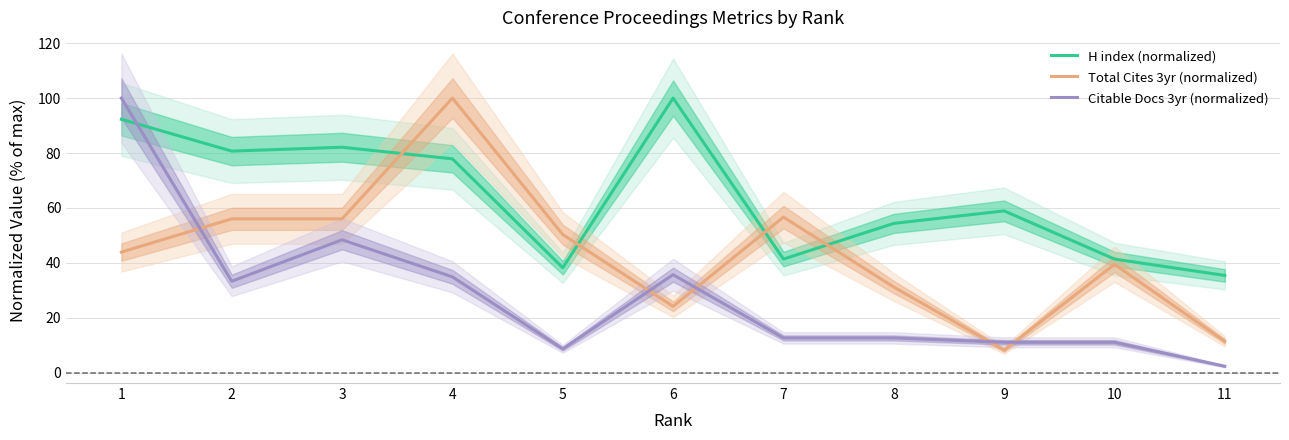

How many lines are shown in the chart?

3